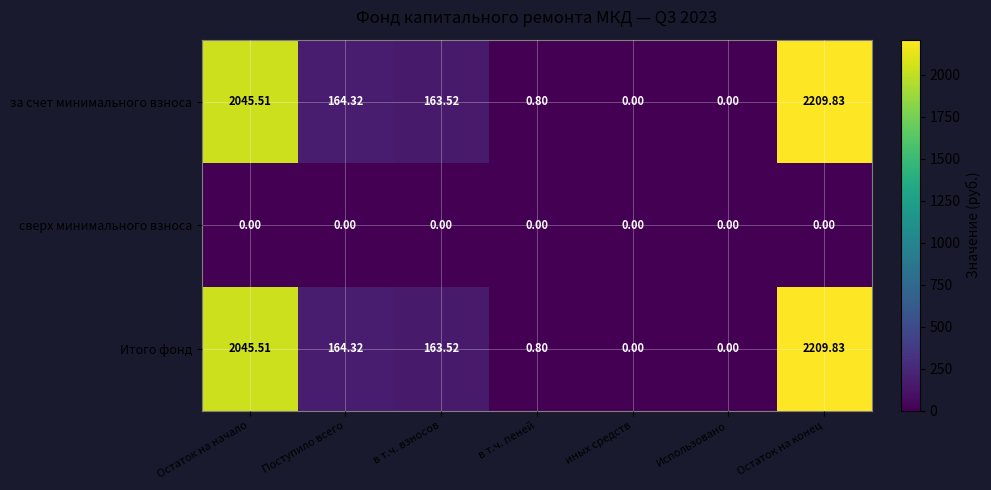

Where does the Итого фонд series first go above 163?

Остаток на начало